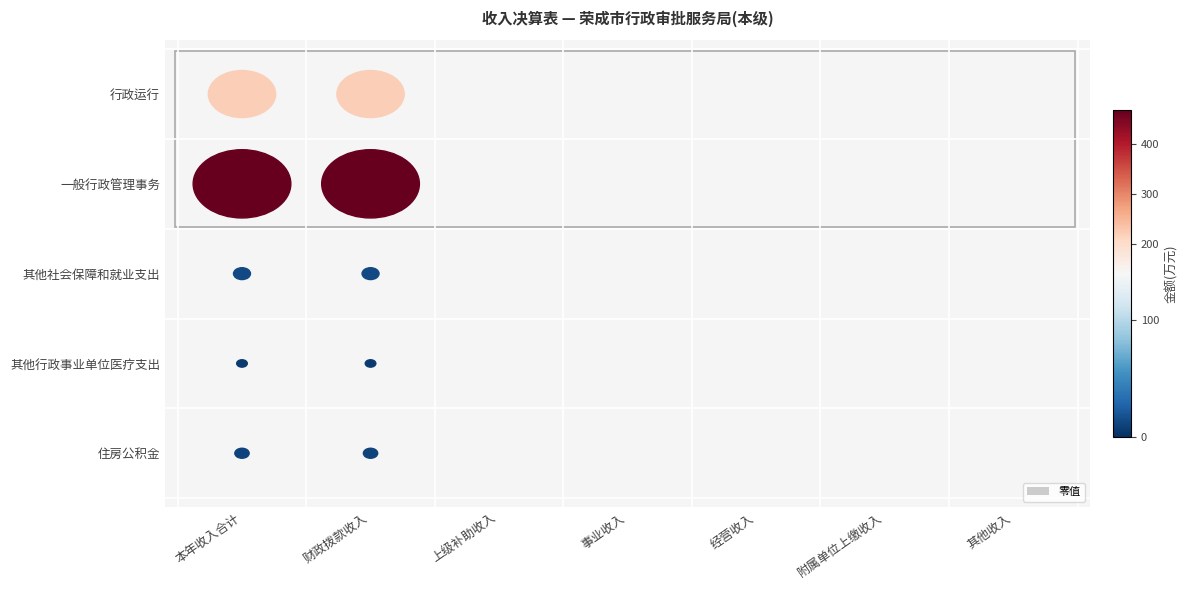

Reading left to right, transcribe all the data shown in this chart.

行政运行: 行政运行=221.6	一般行政管理事务=221.6	其他社会保障和就业支出=0.0	其他行政事业单位医疗支出=0.0	住房公积金=0.0	5=0.0	6=0.0
一般行政管理事务: 行政运行=467.0	一般行政管理事务=467.0	其他社会保障和就业支出=0.0	其他行政事业单位医疗支出=0.0	住房公积金=0.0	5=0.0	6=0.0
其他社会保障和就业支出: 行政运行=14.1	一般行政管理事务=14.1	其他社会保障和就业支出=0.0	其他行政事业单位医疗支出=0.0	住房公积金=0.0	5=0.0	6=0.0
其他行政事业单位医疗支出: 行政运行=5.5	一般行政管理事务=5.5	其他社会保障和就业支出=0.0	其他行政事业单位医疗支出=0.0	住房公积金=0.0	5=0.0	6=0.0
住房公积金: 行政运行=10.0	一般行政管理事务=10.0	其他社会保障和就业支出=0.0	其他行政事业单位医疗支出=0.0	住房公积金=0.0	5=0.0	6=0.0